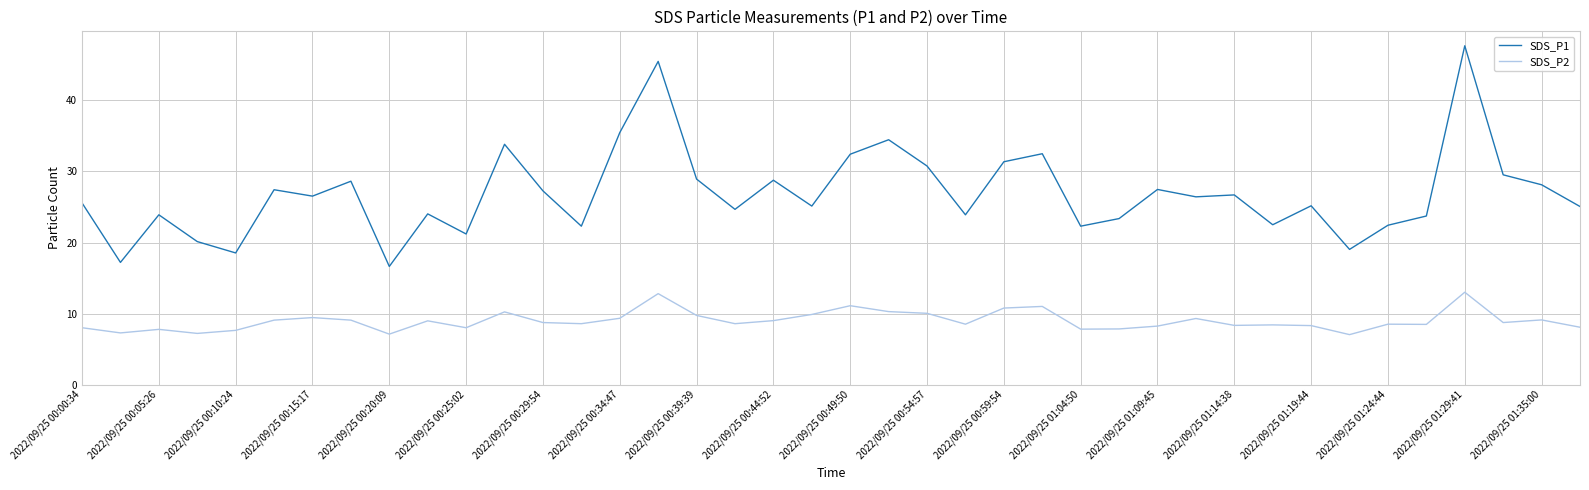

What are all the series names shown in the legend?

SDS_P1, SDS_P2